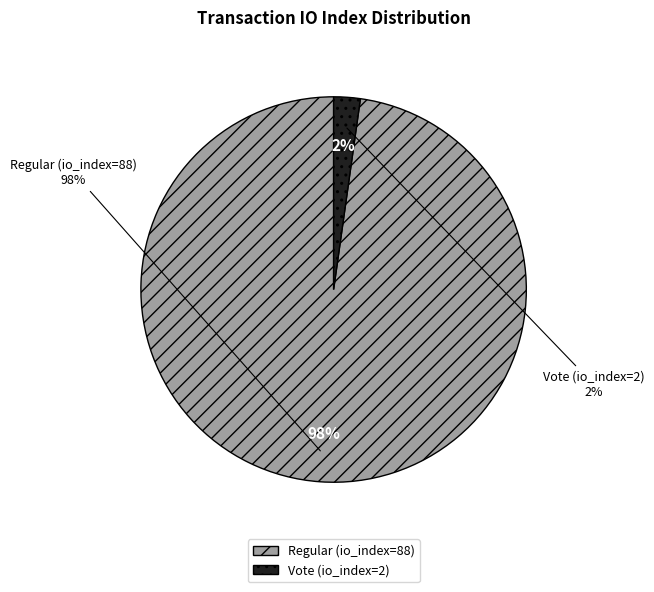

How many slices are in this pie chart?

2